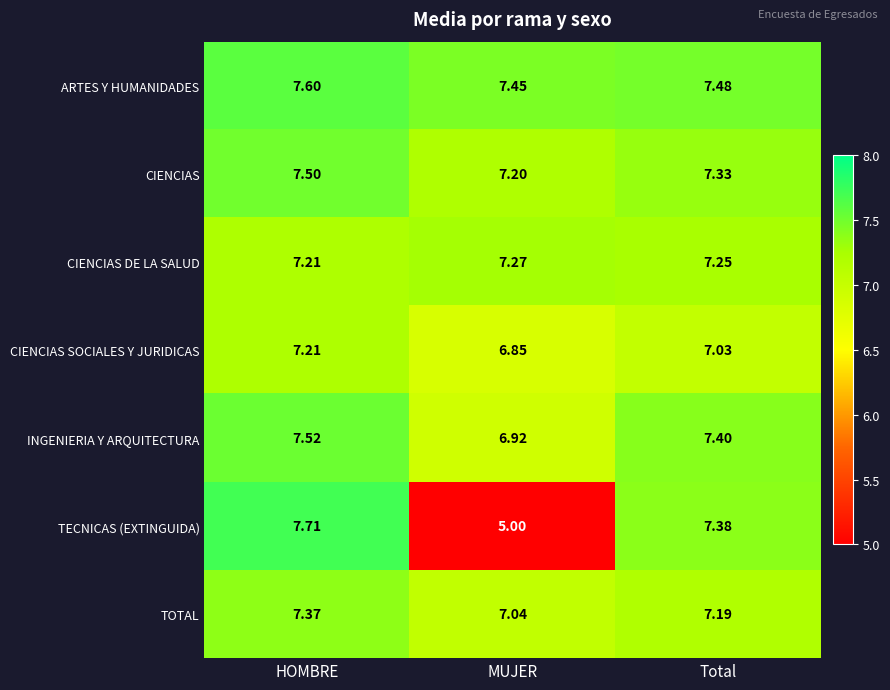

At which label is INGENIERIA Y ARQUITECTURA closest to 7?

MUJER